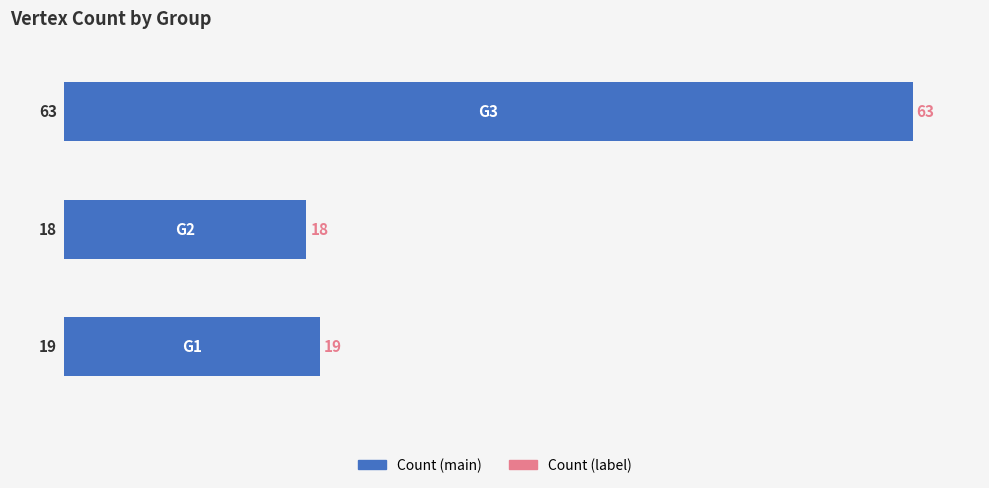

What is the difference between the maximum and minimum values?

45